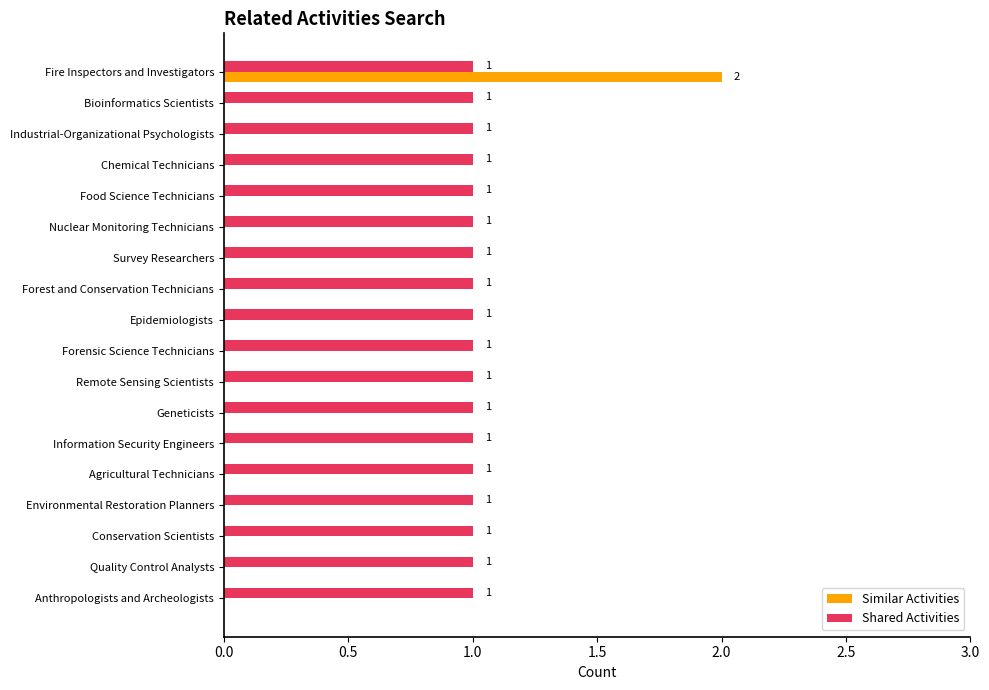

Is it true that Similar Activities equals 0 at Chemical Technicians?

True